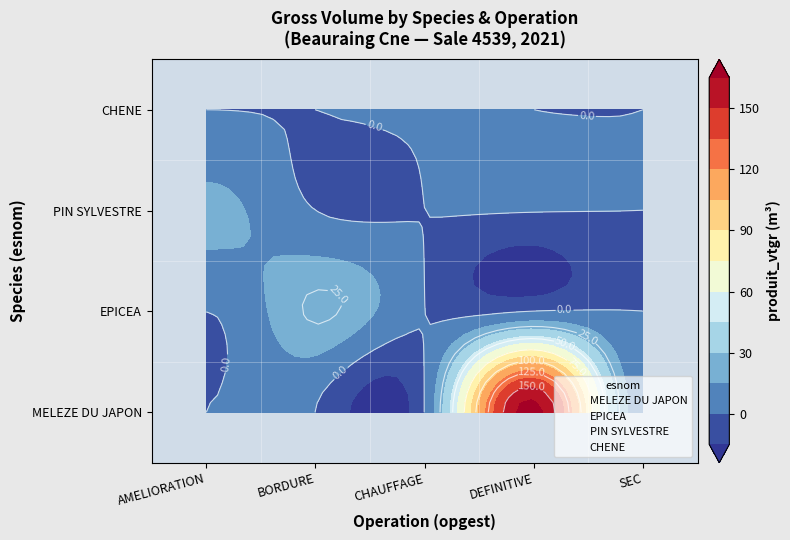

What is the total value across all series at DEFINITIVE?

171.1